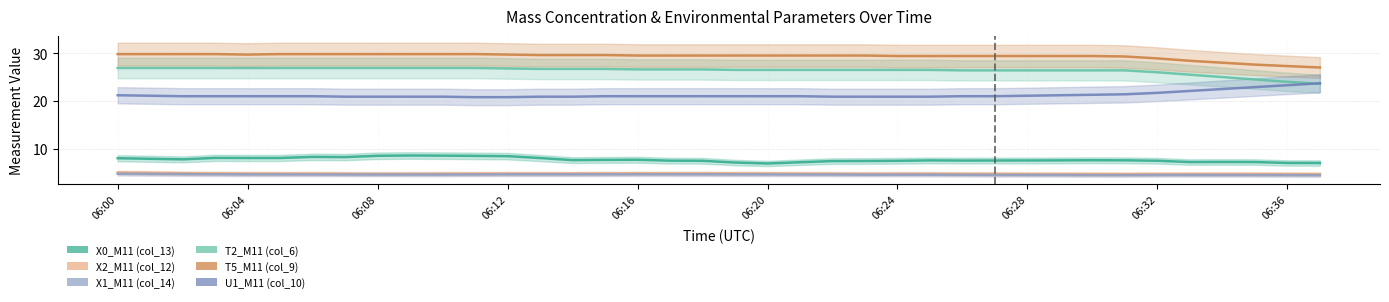

What is the sum of the T2_M11 (col_6) values at 10 and 34?

51.9